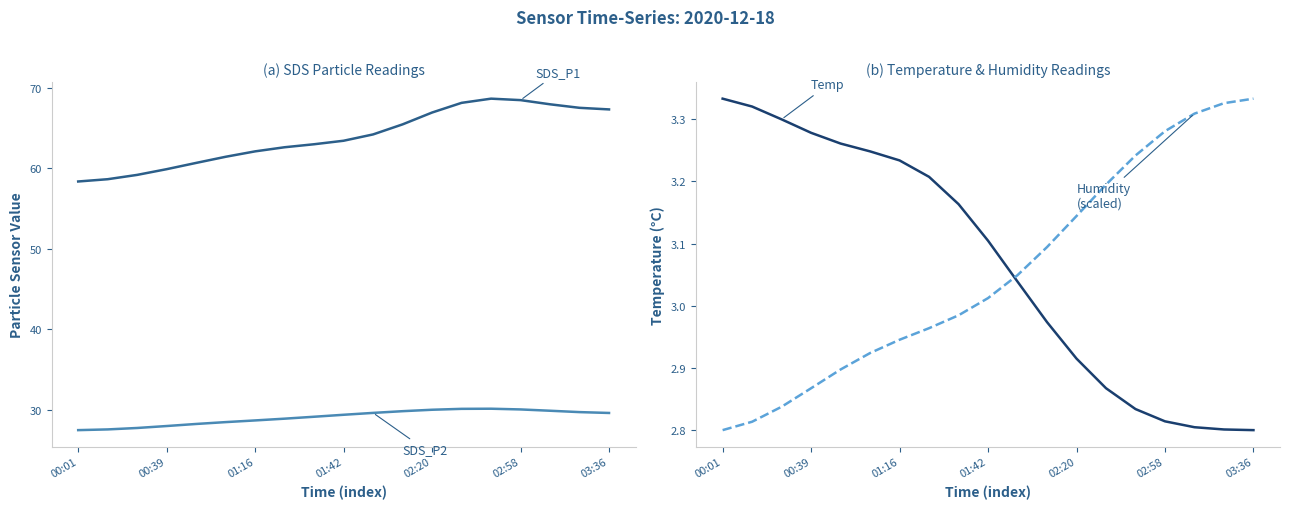

List the series in order of their peak value, highest first.

SDS_P1, SDS_P2, Temp, Humidity (scaled)